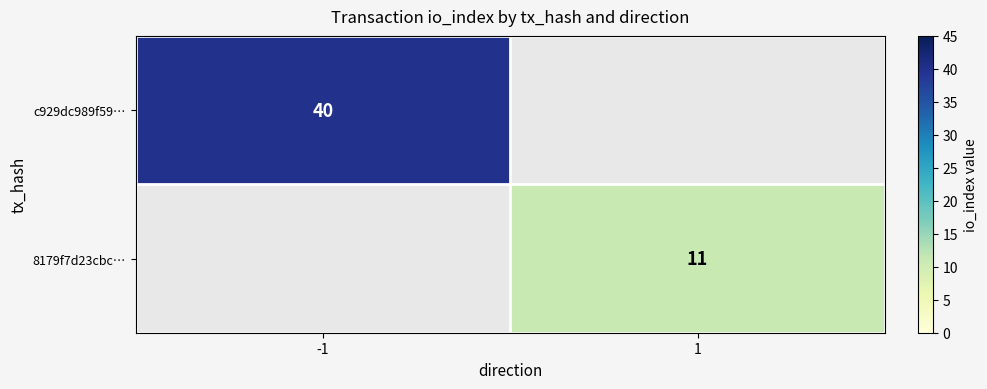

At how many categories does at least one series exceed 2?

2